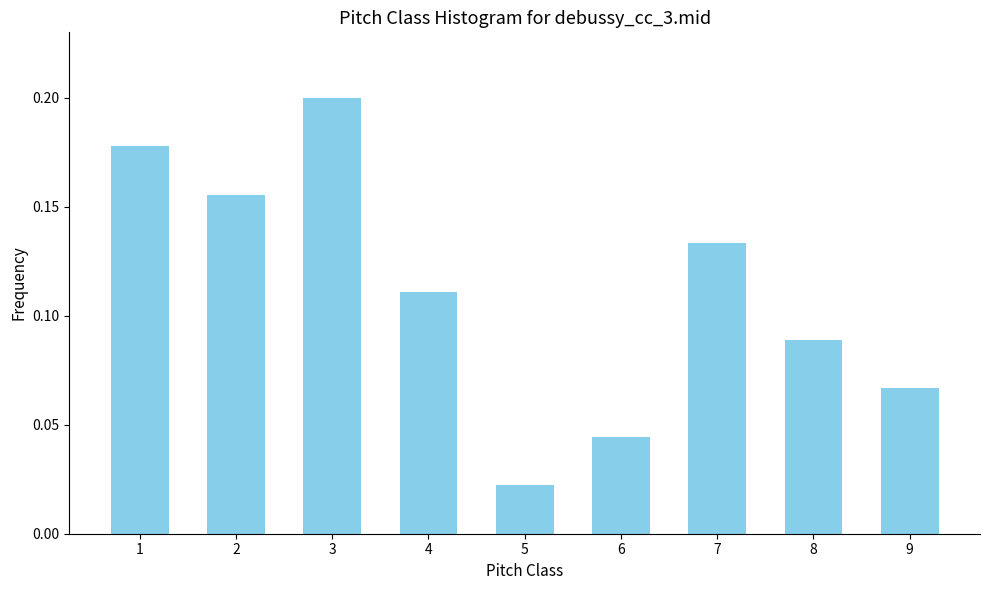

At which category does the chart reach its peak across all series?

3